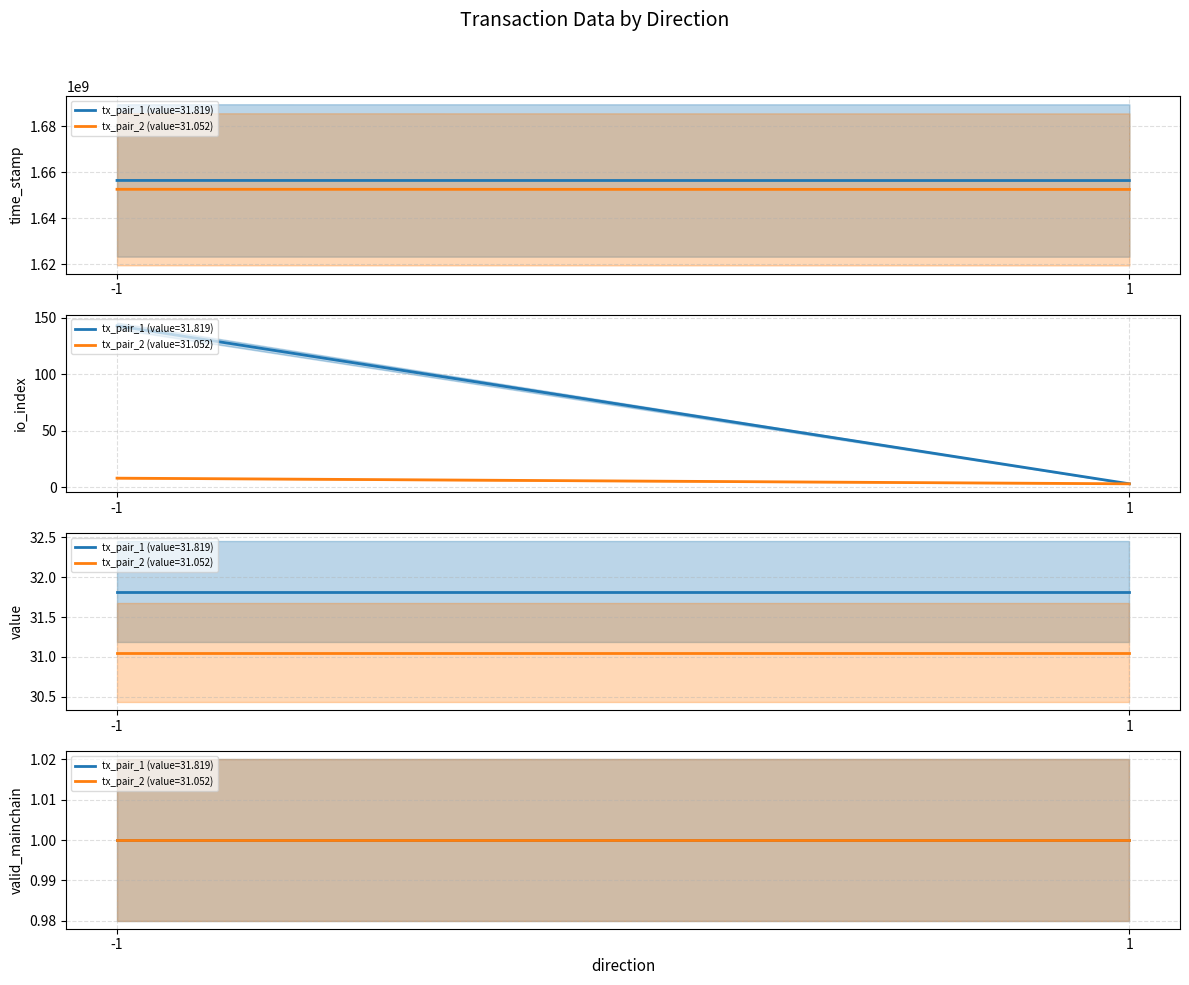

Read the valid_mainchain value at 1.

1.0